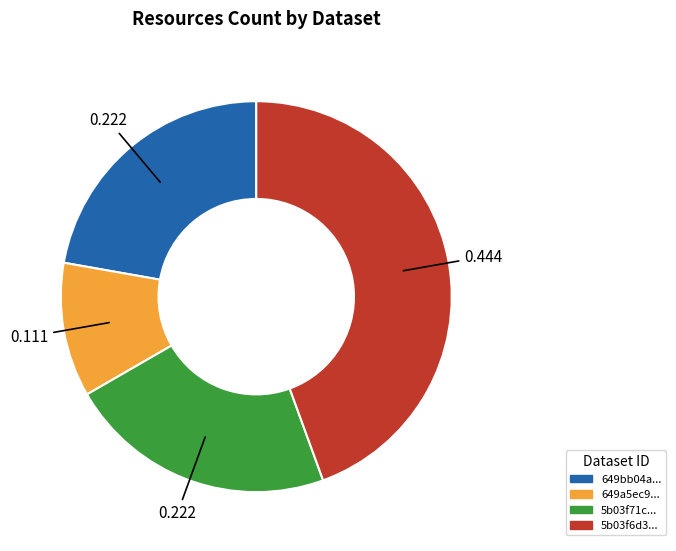

Is there any slice that represents more than half of the pie?

No